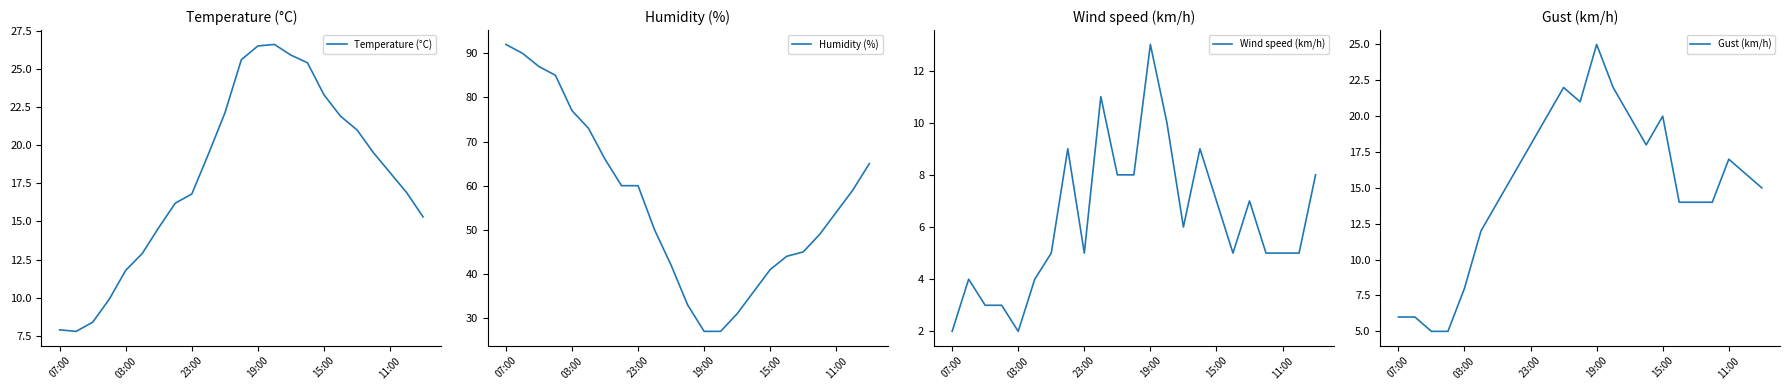

What is the lowest value of the Temperature (°C) series?

7.8